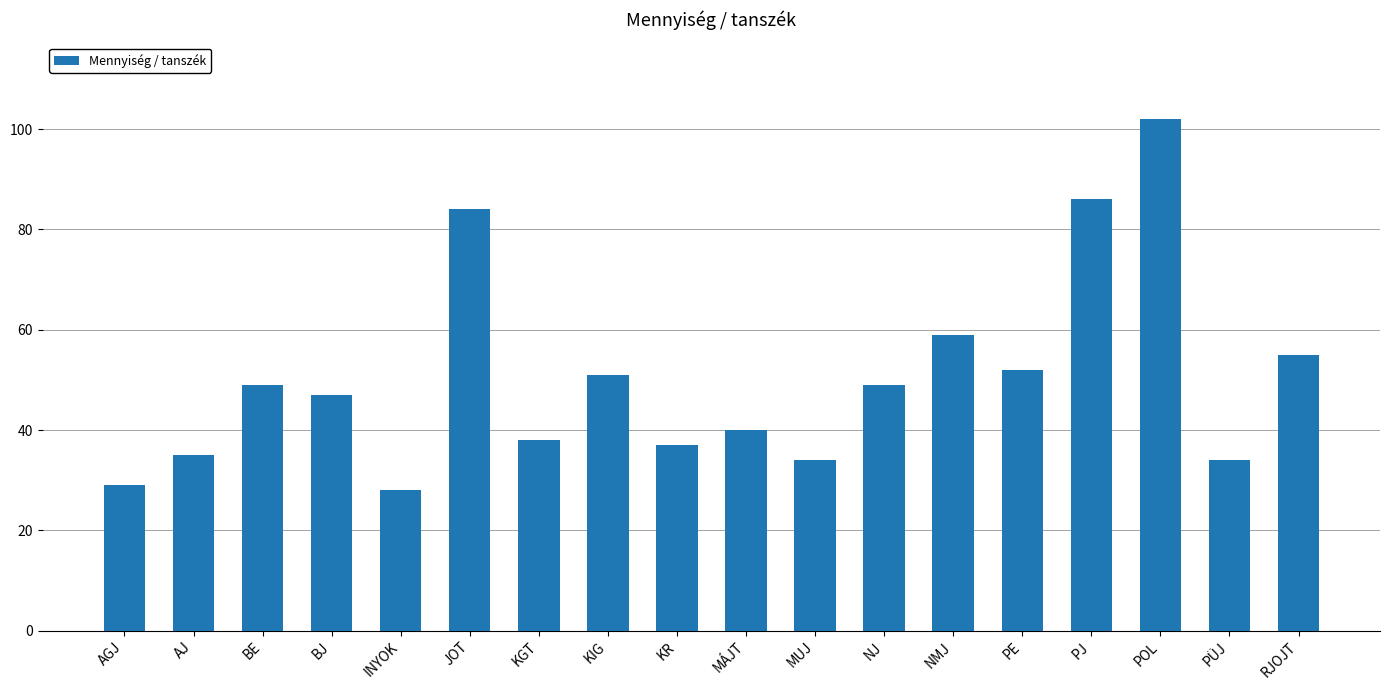

How many bars are there in total?

18